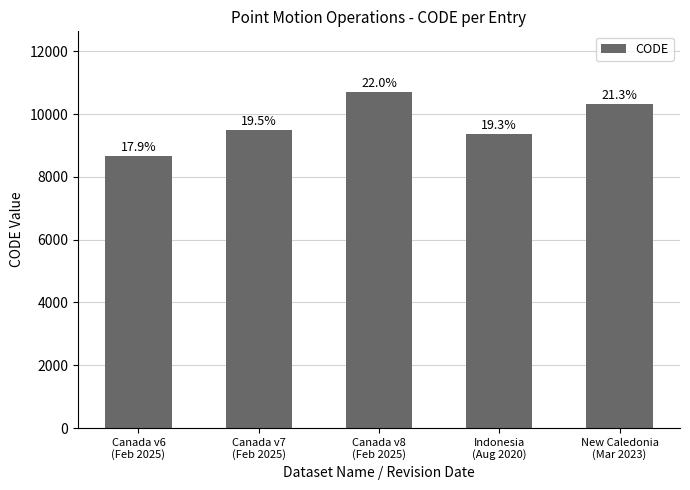

How many bars are there in total?

5